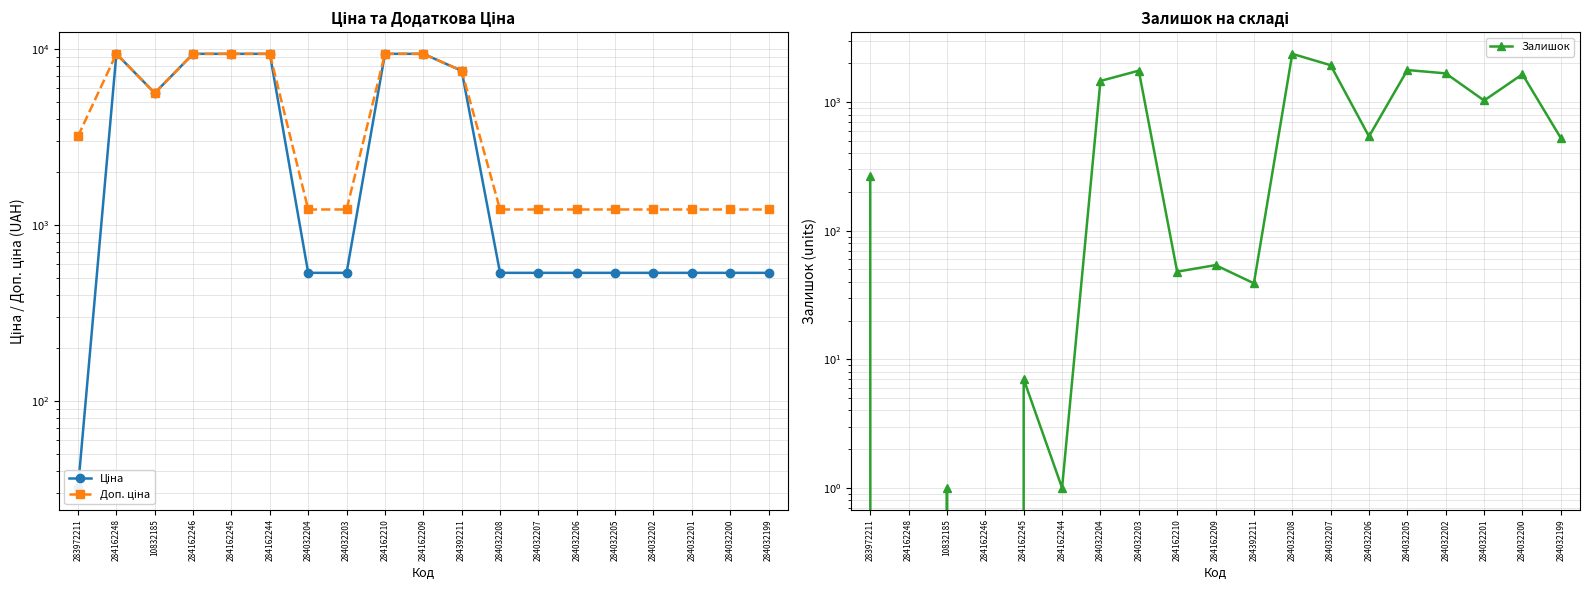

True or false: Залишок and Доп. ціна cross at least once.

True